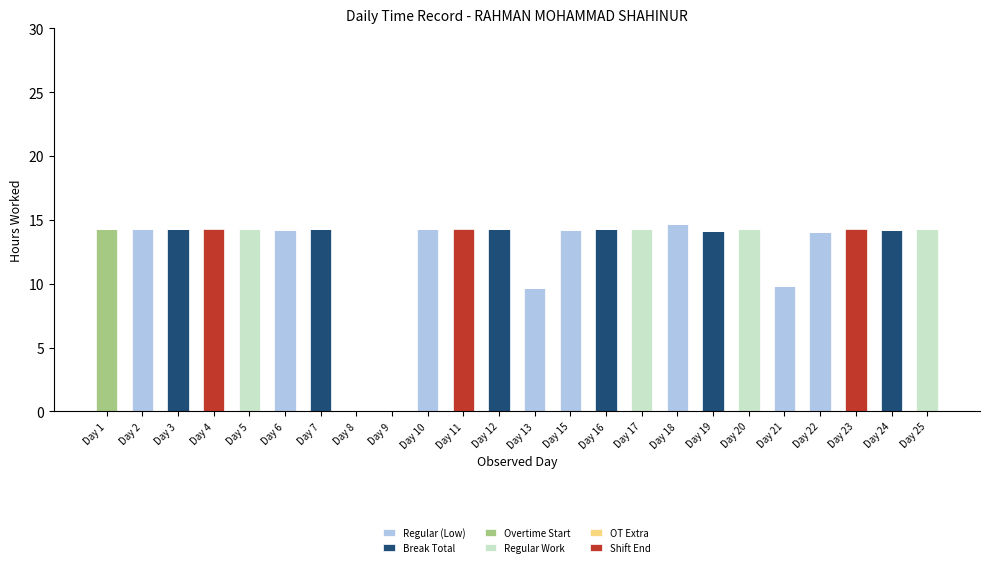

What is the total value across all series at Day 13?

9.7